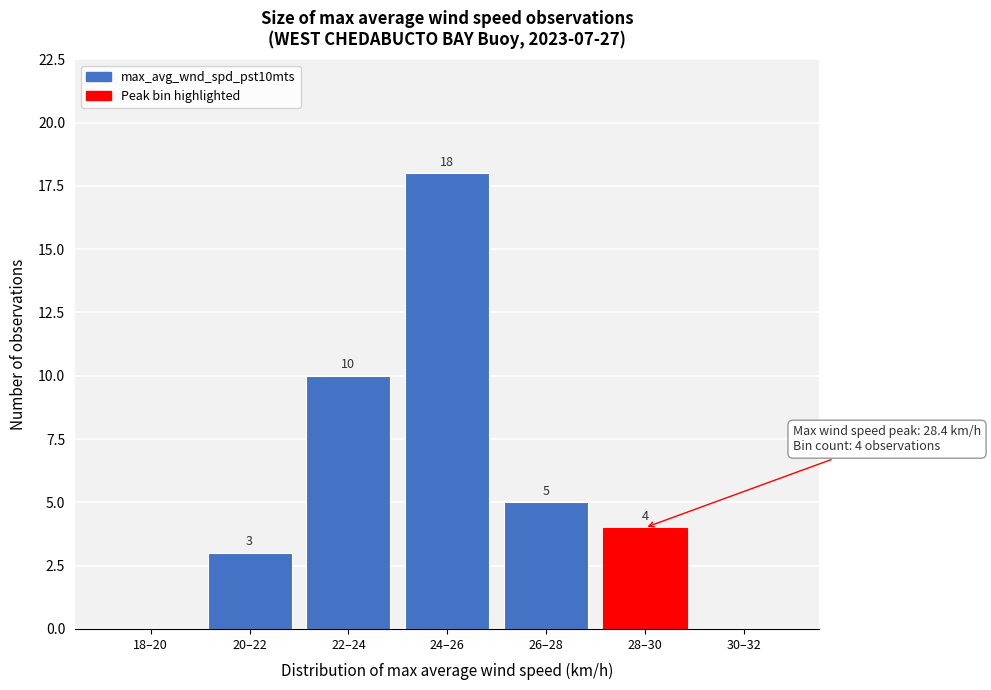

Reading right to left, list all the values displayed in this chart.

30–32=0	28–30=4	26–28=5	24–26=18	22–24=10	20–22=3	18–20=0